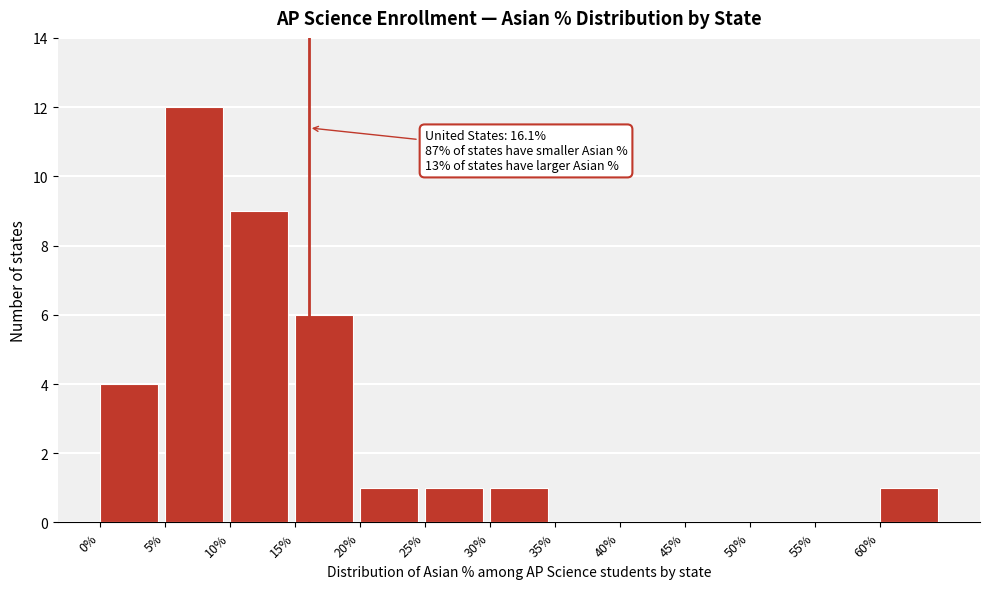

Over which range of the x-axis is the bar tallest?

5 to 10